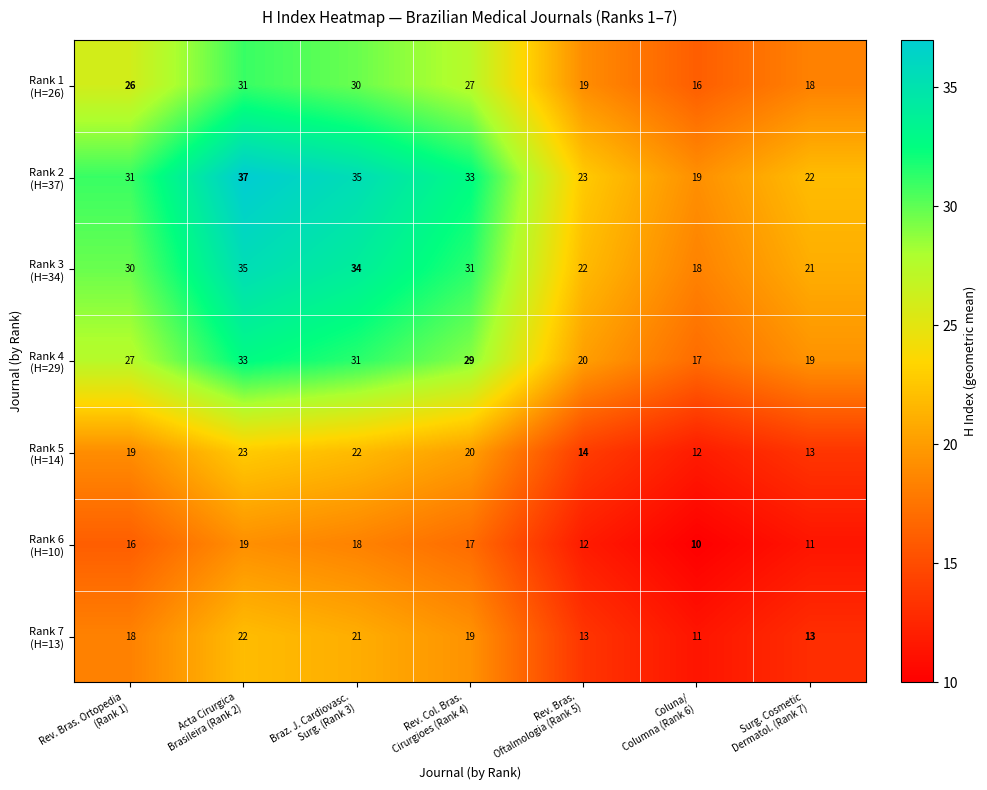

At how many categories does at least one series exceed 16?

7